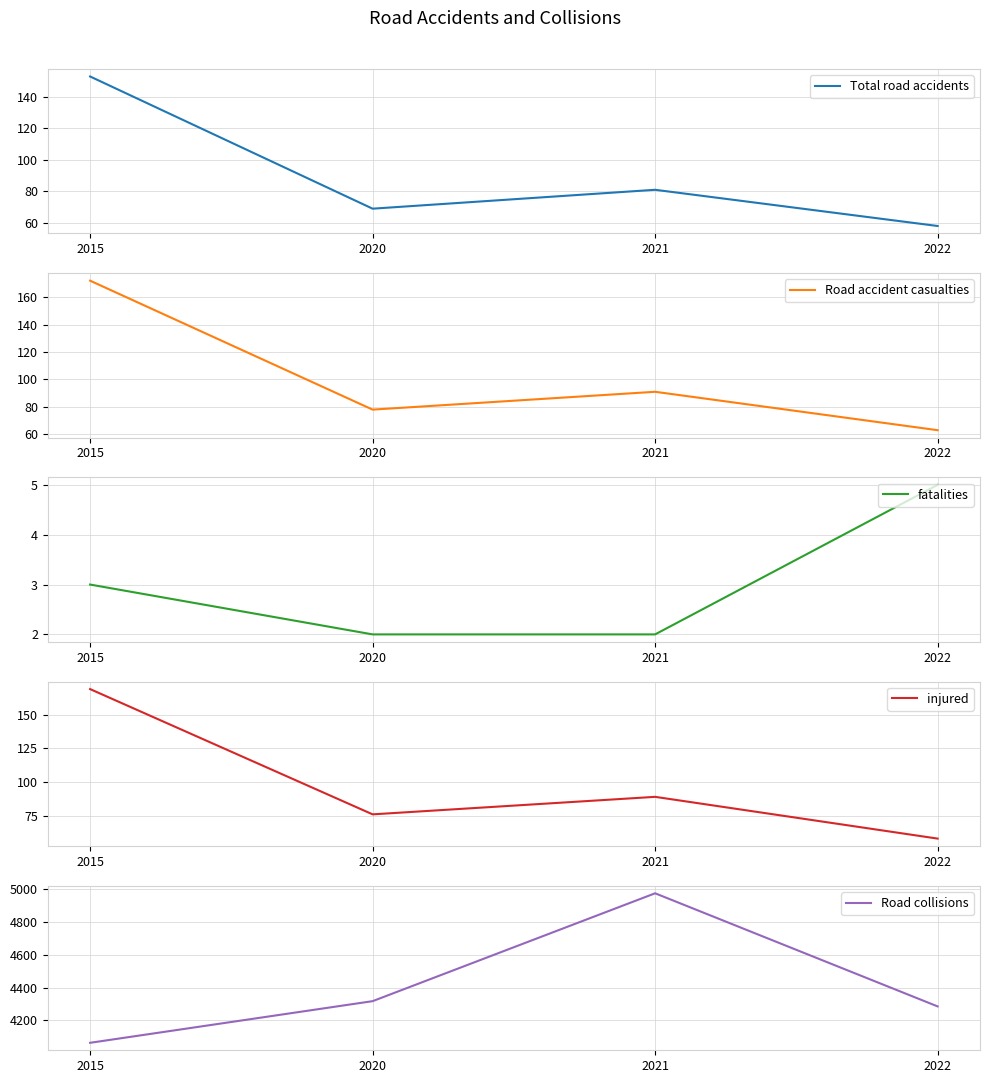

Reading left to right, list all the values displayed in this chart.

Total road accidents: 2015=153	2020=69	2021=81	2022=58
Road accident casualties: 2015=172	2020=78	2021=91	2022=63
fatalities: 2015=3	2020=2	2021=2	2022=5
injured: 2015=169	2020=76	2021=89	2022=58
Road collisions: 2015=4063	2020=4317	2021=4975	2022=4285